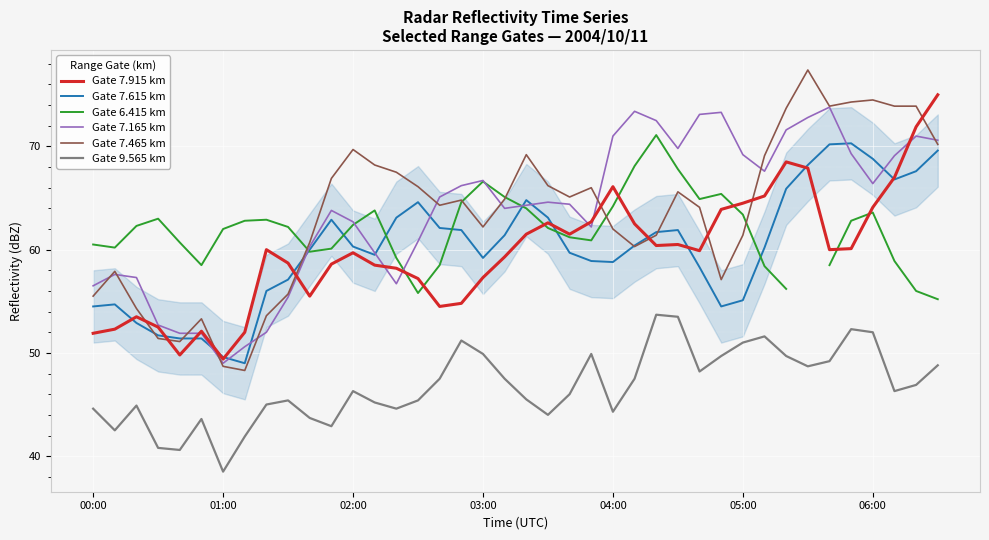

Is it true that Gate 7.915 km equals 42.3 at 23?

False